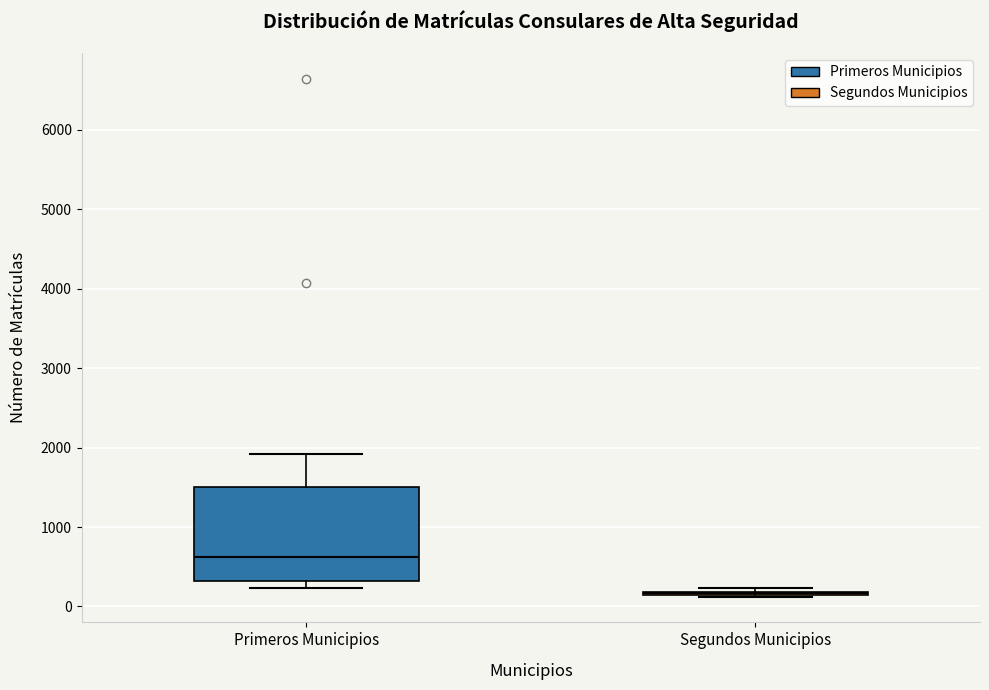

Where is the upper edge of the box for Primeros Municipios on the y-axis? The values are not printed on the chart, so give them approximately, as read against the axis.

1500